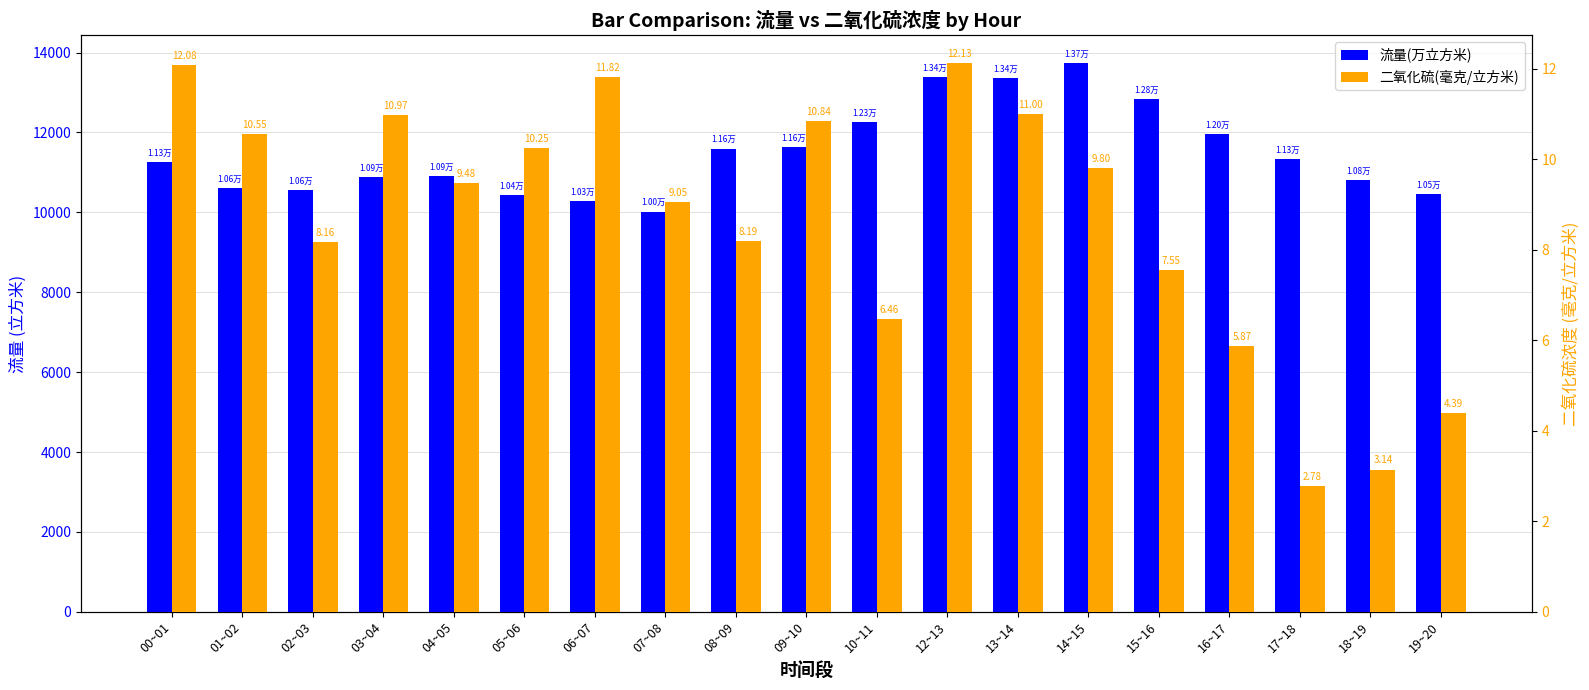

True or false: 流量(万立方米) has a value of 4320.5 at 12~13.

False